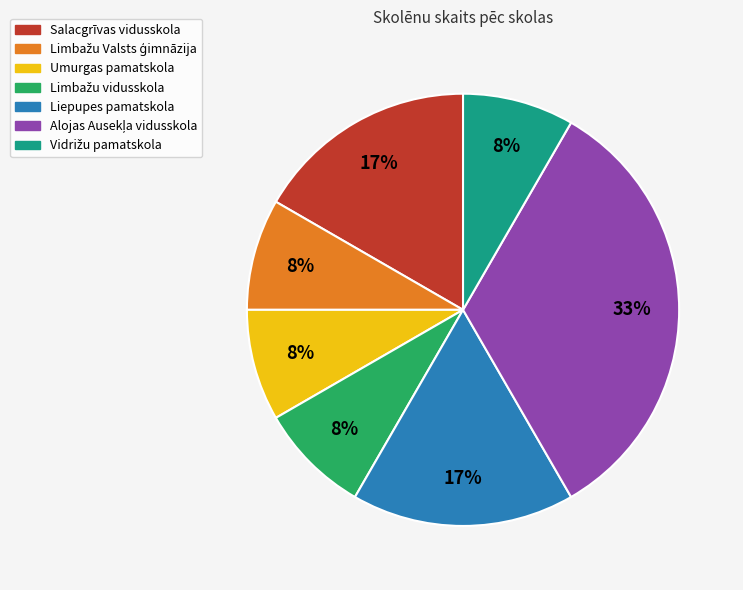

To the nearest percent, what is the combined percentage of Umurgas pamatskola and Liepupes pamatskola?

25%